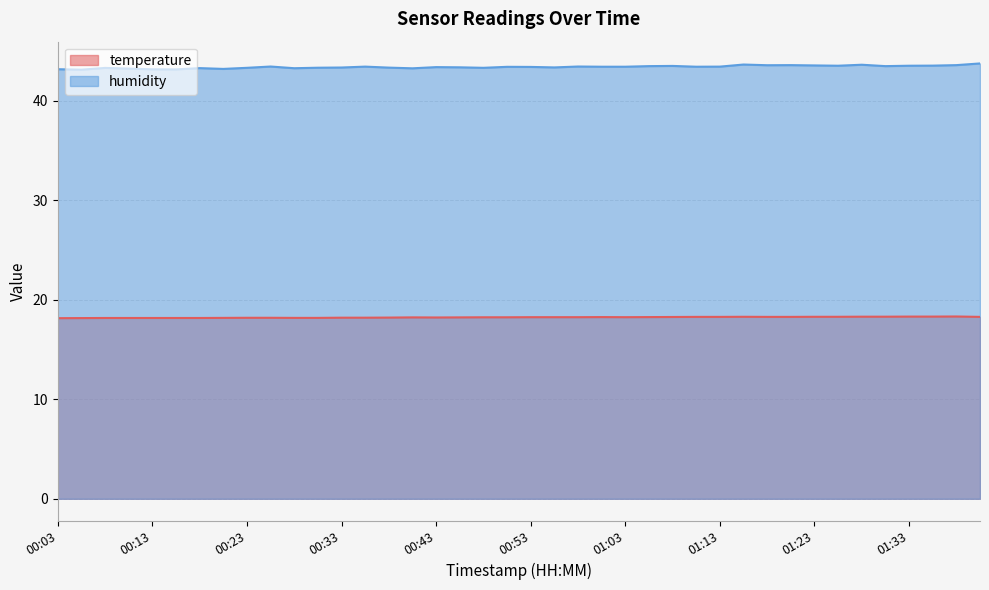

Where is the first local maximum for temperature?

00:40